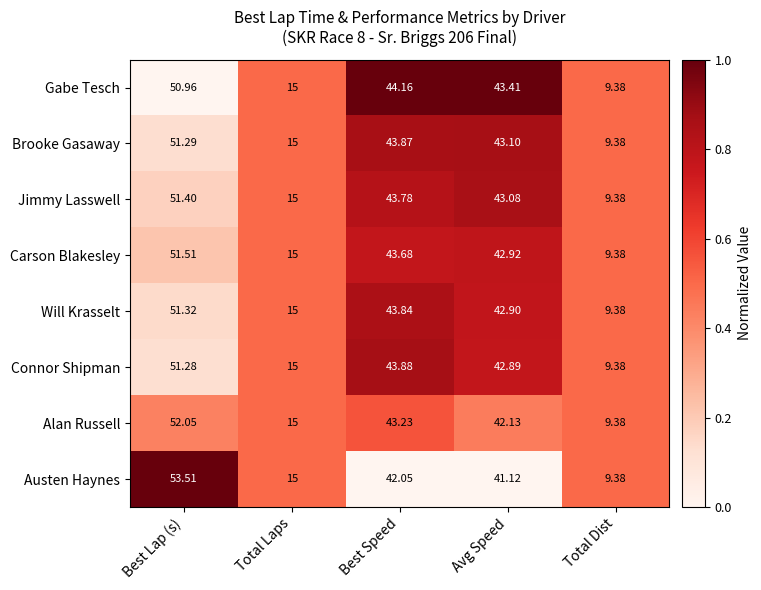

Which series has the largest range (max minus min)?

Austen Haynes